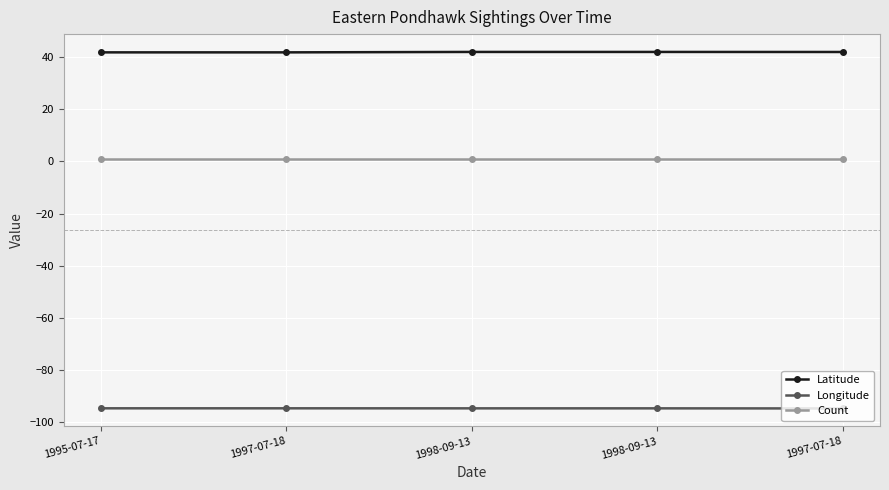

How many lines are shown in the chart?

3